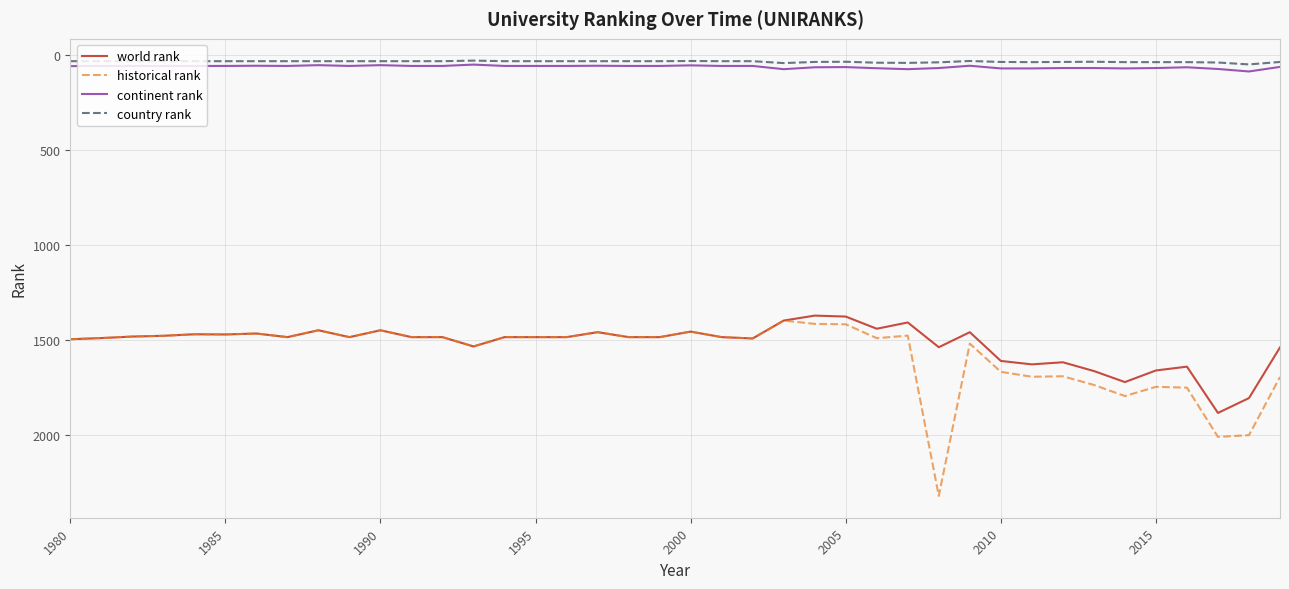

True or false: country rank and historical rank cross at least once.

False